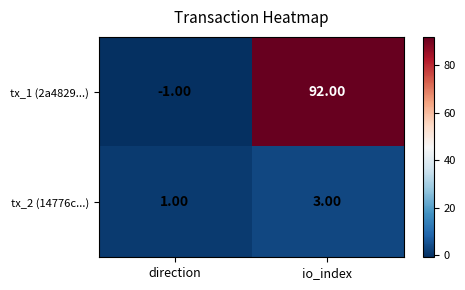

What is the difference between the maximum and minimum values in the tx_1 (2a4829...) series?

93